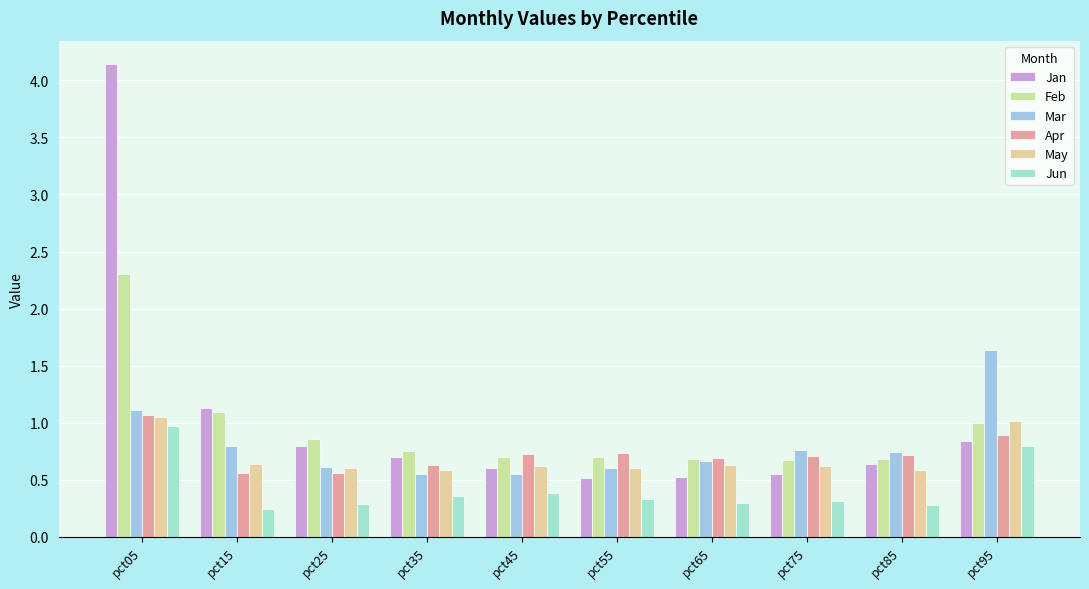

How many distinct data groups are displayed?

6